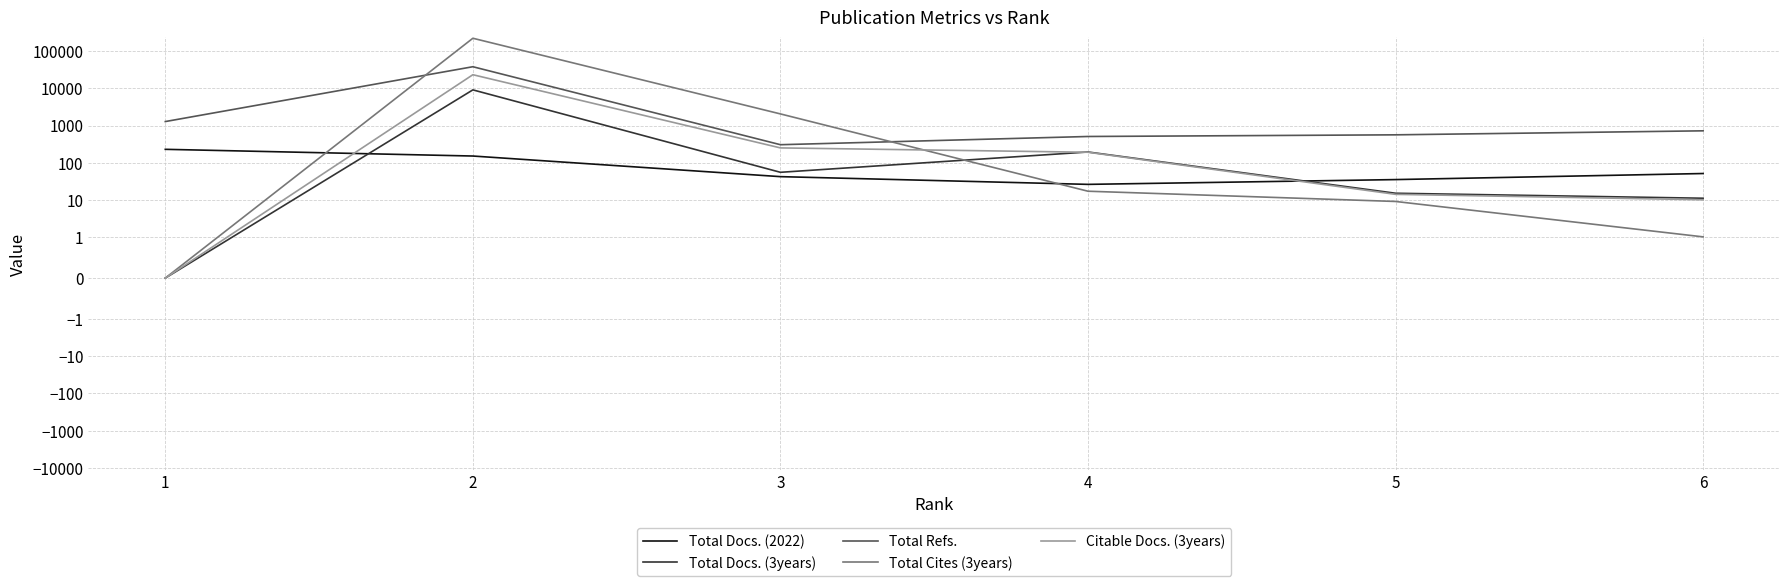

Which series changed the most between 5 and 6?

Total Refs.